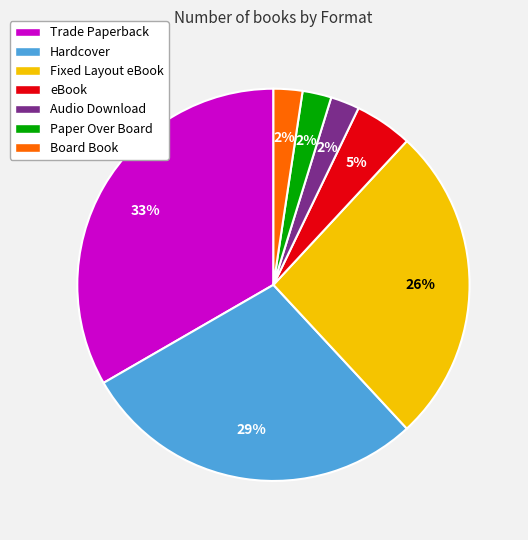

To the nearest percent, what portion does Board Book represent?

2%